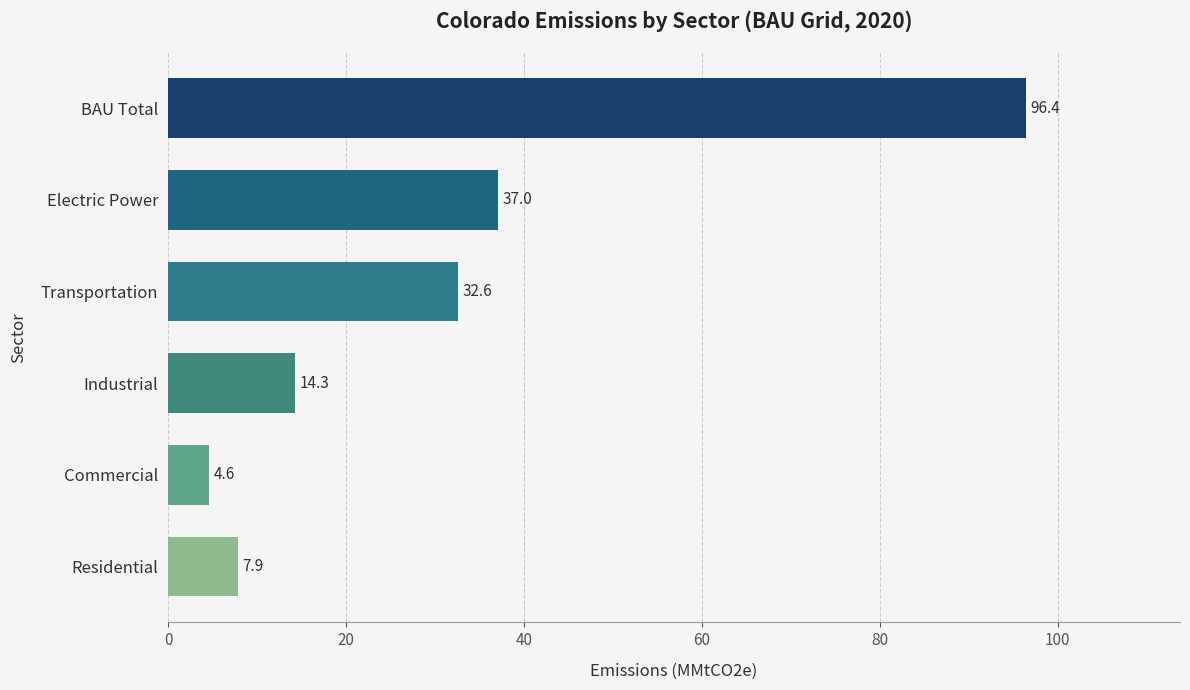

How many values exceed 32?

3